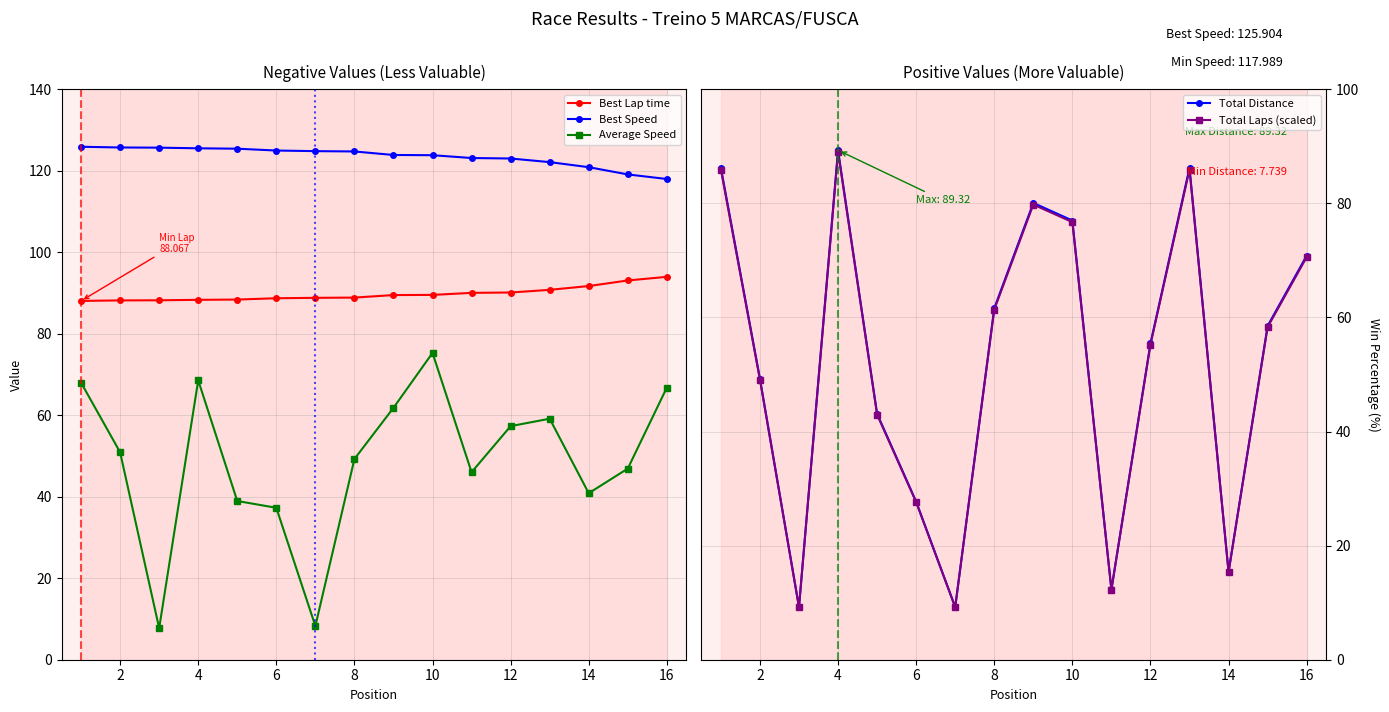

How many distinct data groups are displayed?

5